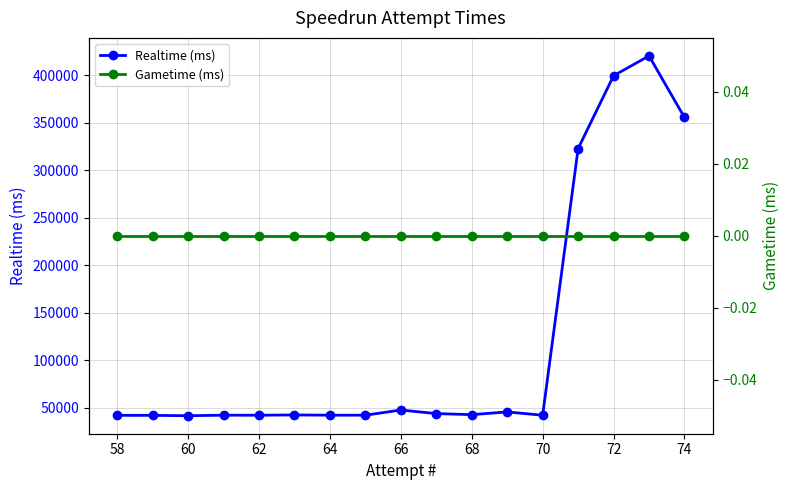

The value of Realtime (ms) at 66 is 82554. True or false?

False